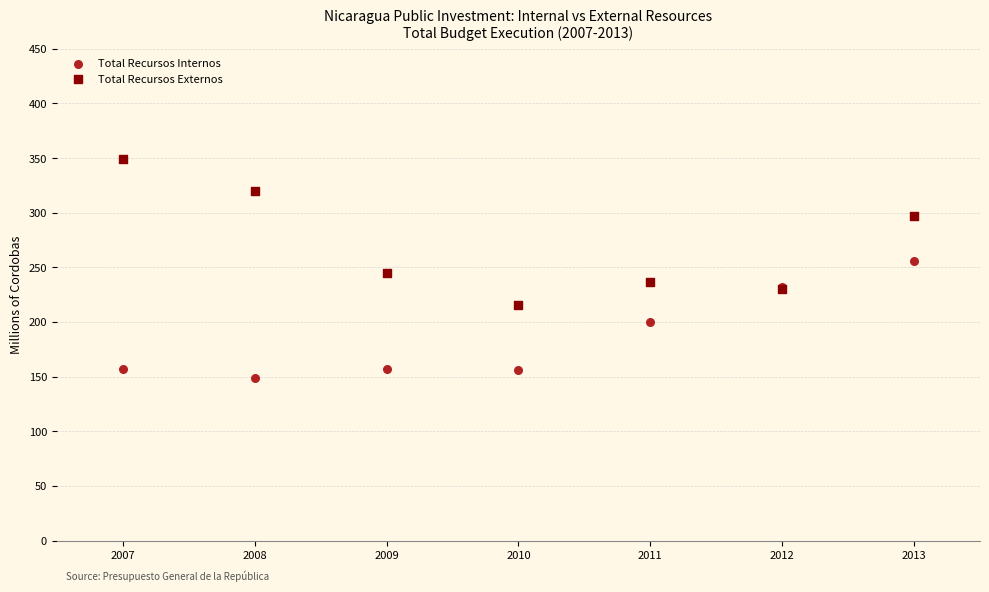

What is the X range (max minus min) for the scatter plot?

6.0